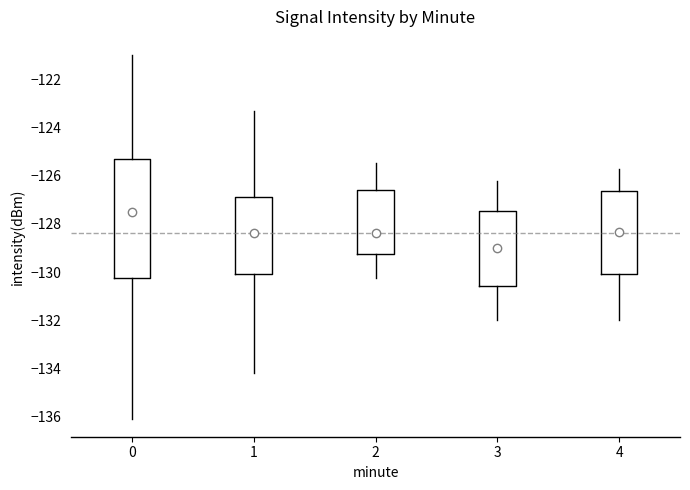

Which box's median line is the lowest?

3